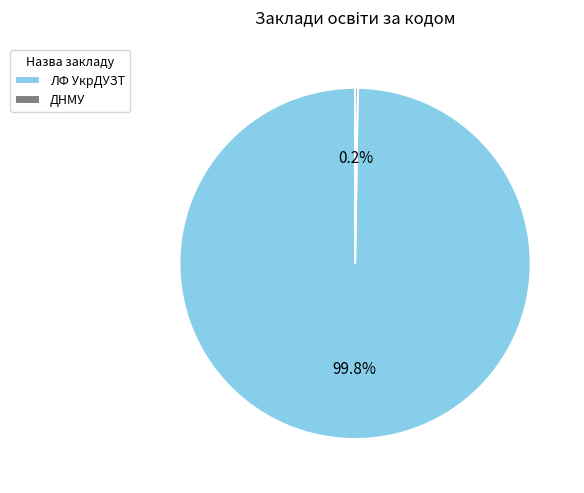

Is ЛФ УкрДУЗТ the majority of the pie?

Yes